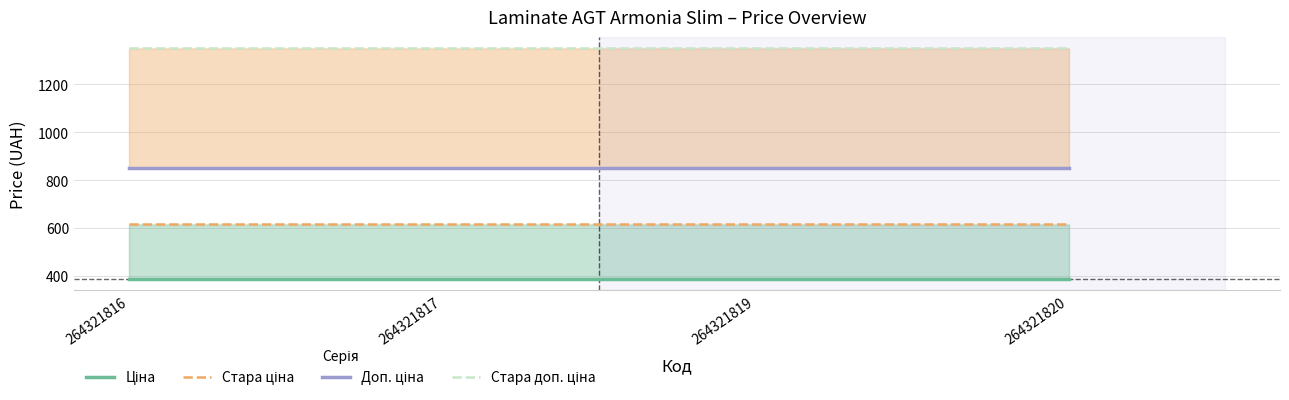

Reading left to right, list all the values displayed in this chart.

Ціна: 386.9	386.9	386.9	386.9
Стара ціна: 615.1	615.1	615.1	615.1
Доп. ціна: 849.0	849.0	849.0	849.0
Стара доп. ціна: 1349.8	1349.8	1349.8	1349.8